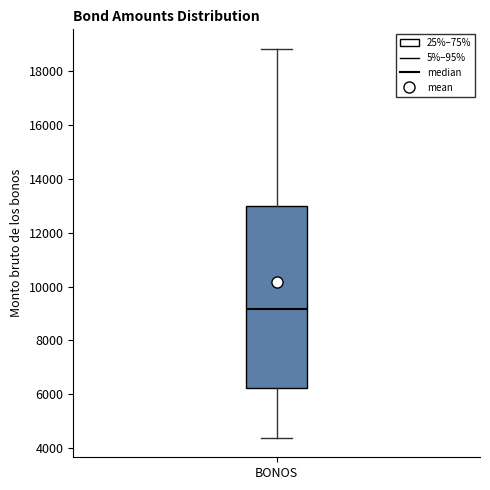

Transcribe this box plot: give where the median line is, the range the box spans, and where the two whiskers end, as read against the y-axis. The values are not printed on the chart, so give them approximately, as read against the axis.

median 9200, box 6200 to 13000, whiskers 4400 to 18800